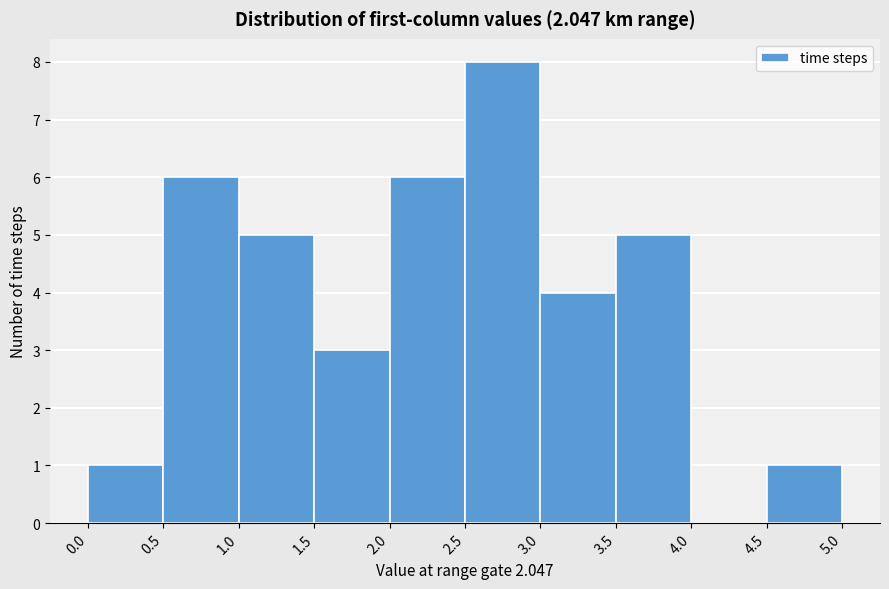

What is the height of the bar covering 2.0 to 2.5 on the x-axis? The values are not printed on the chart, so give them approximately, as read against the axis.

6